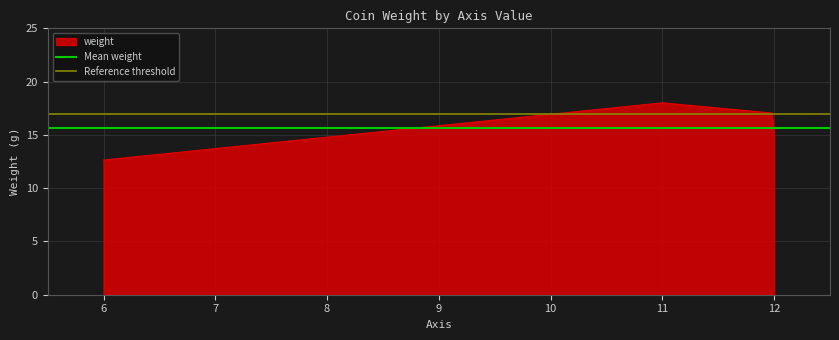

What is the maximum value for weight?

18.0